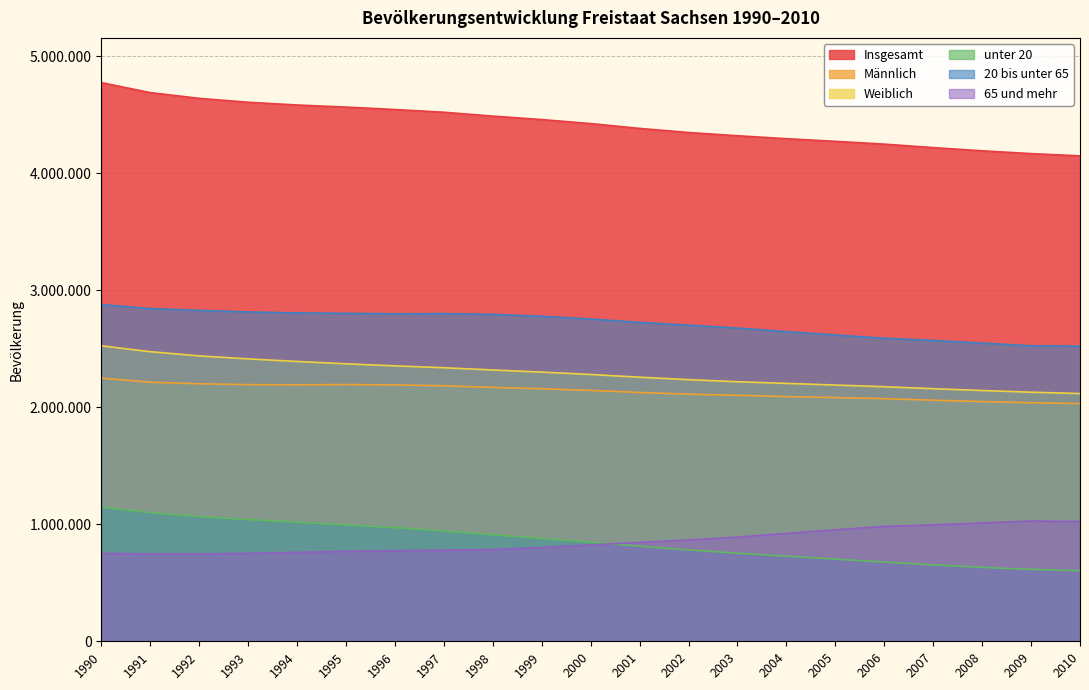

Read the 20 bis unter 65 value at 1992, to the nearest 100.

2828900